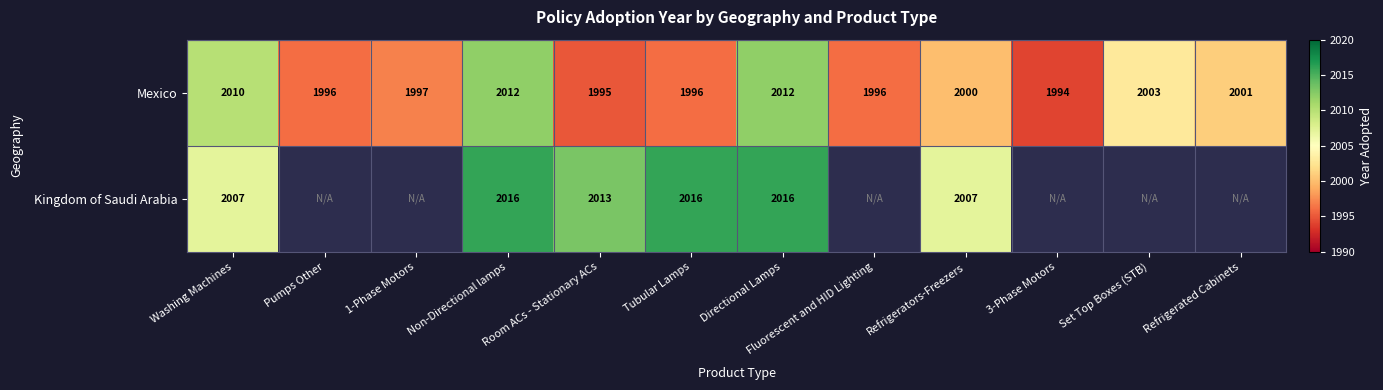

What is the greatest value displayed?

2016